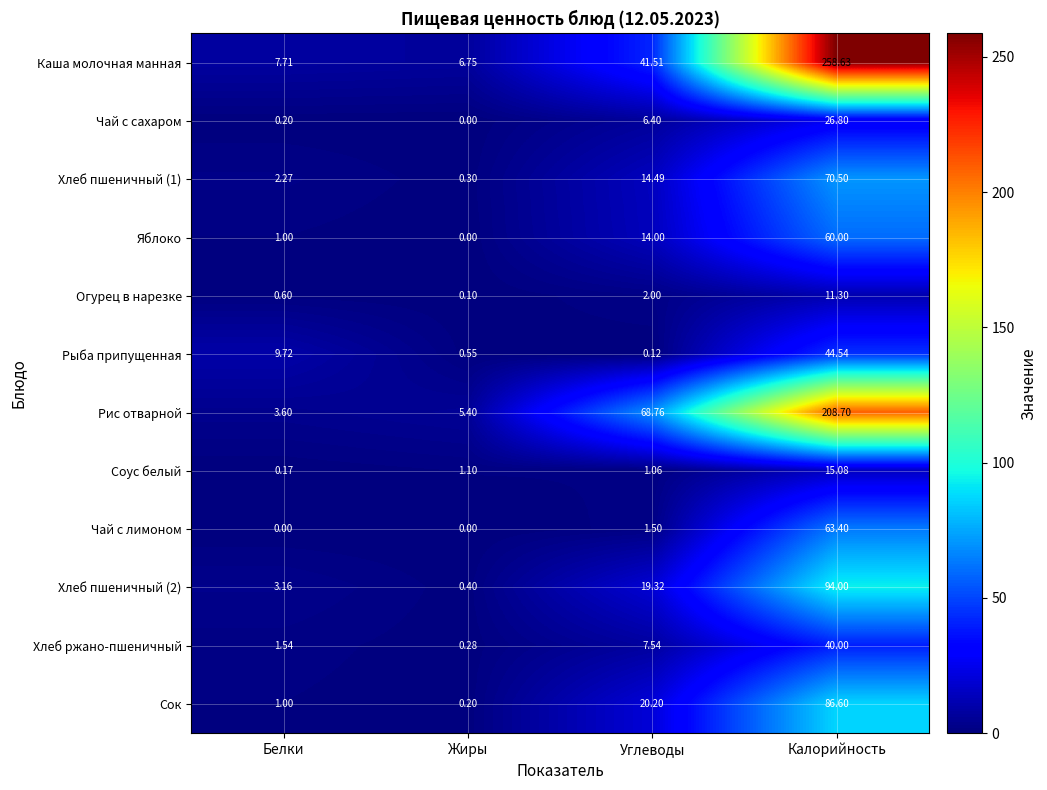

Where does the Чай с лимоном series first go above 1?

Углеводы